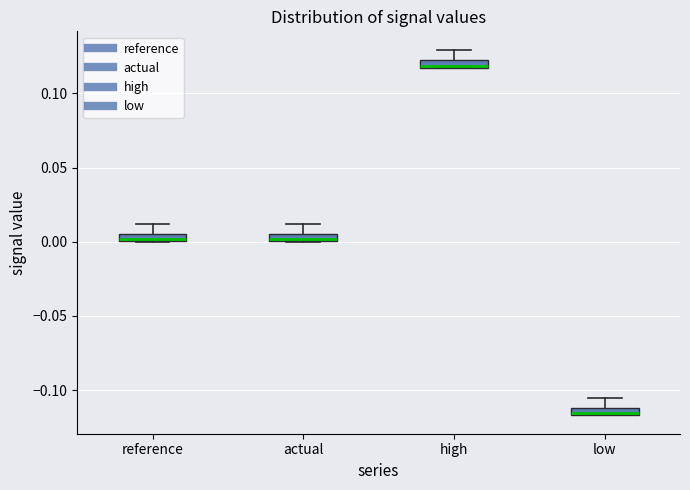

Which box has the lowest median line?

low